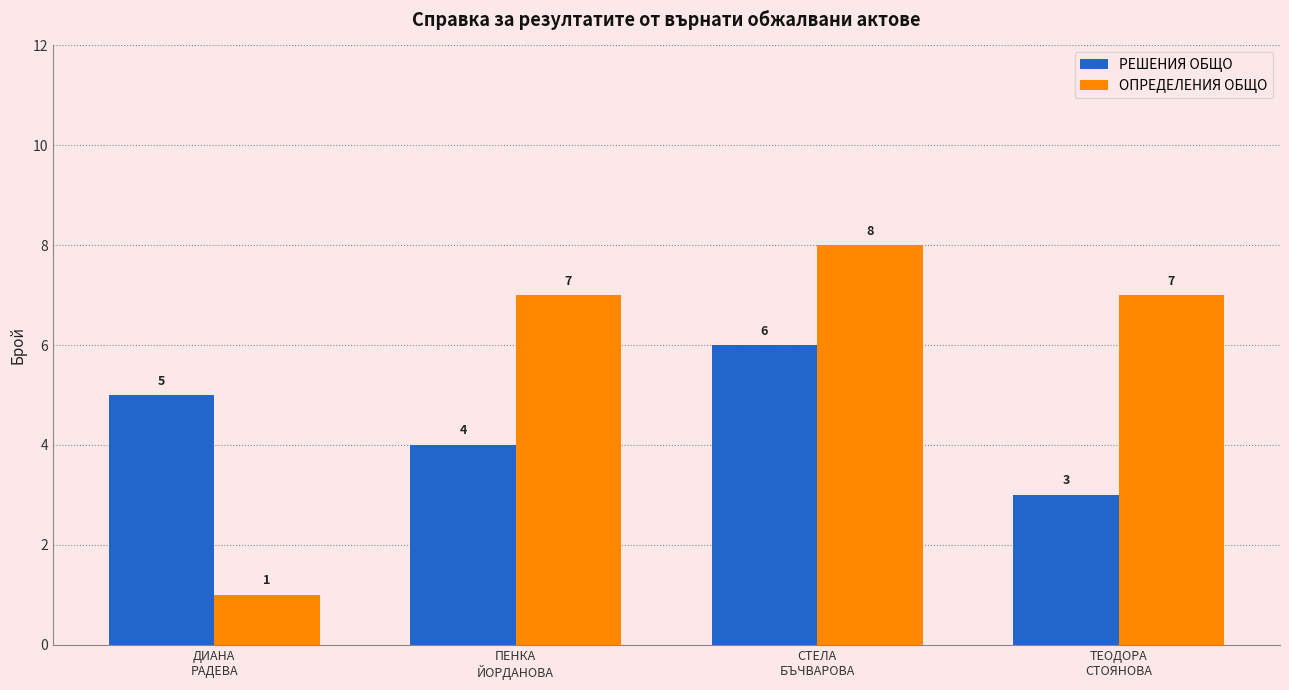

How many groups of bars are there?

4